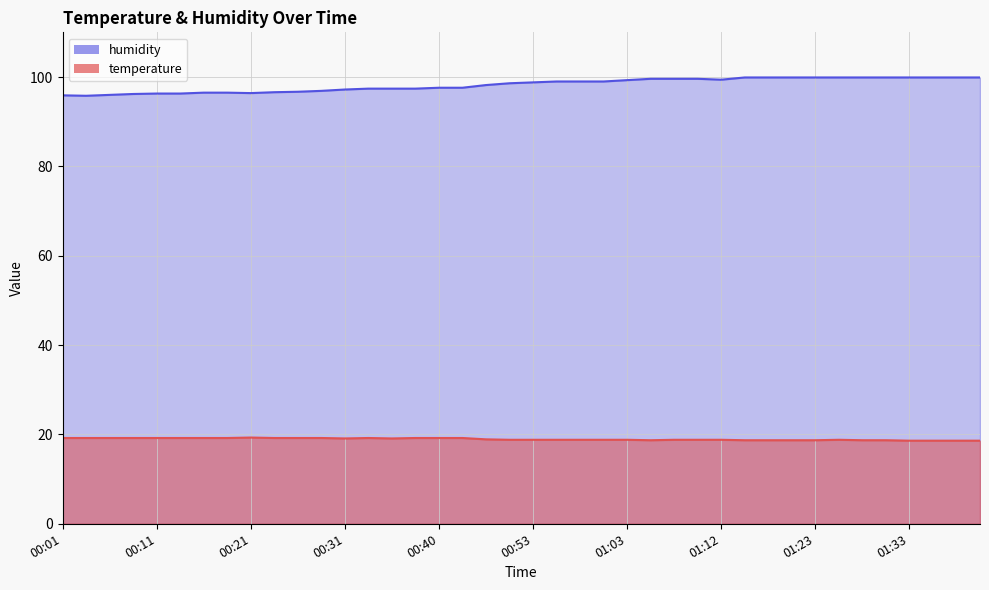

What is the greatest value displayed?

99.9